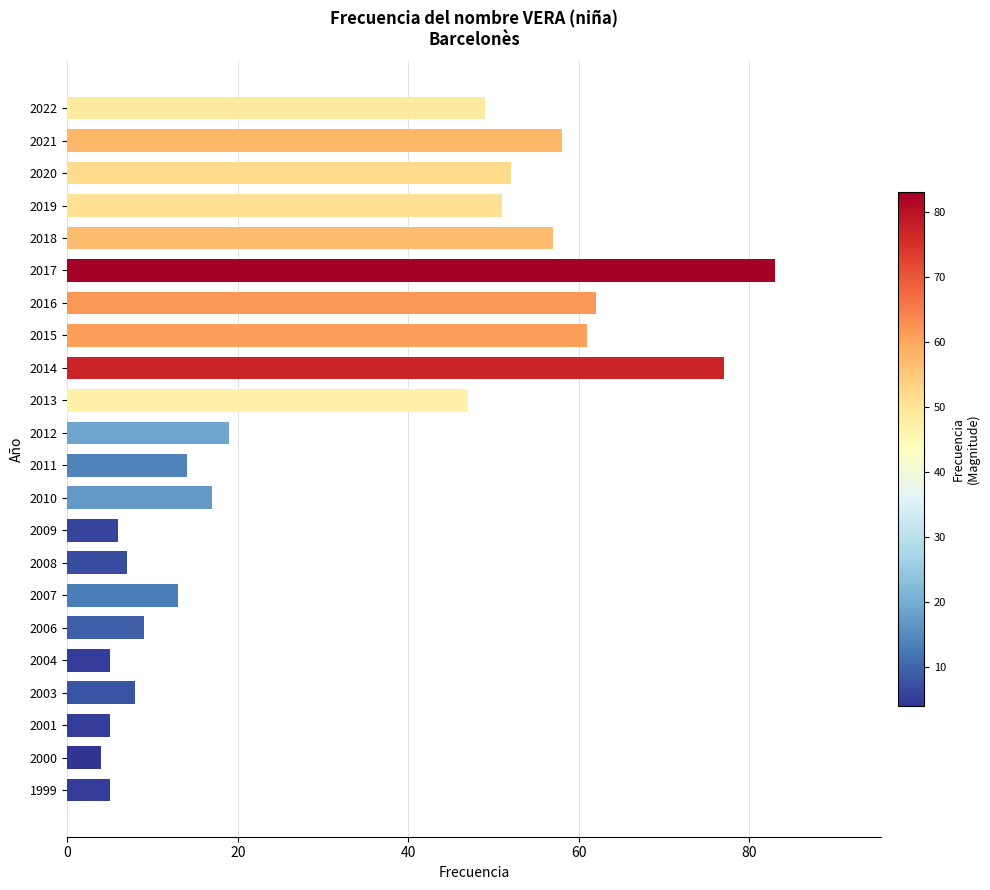

What is the ratio of the value at 2007 to the value at 2019?

0.3